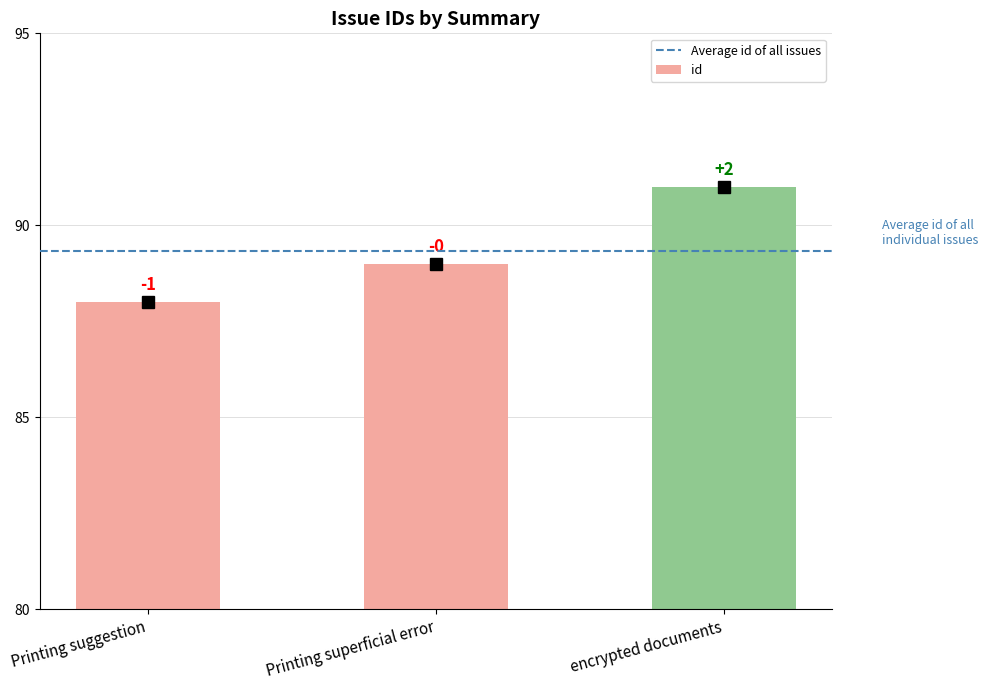

What is the label of the 3rd bar from the right?

Printing suggestion